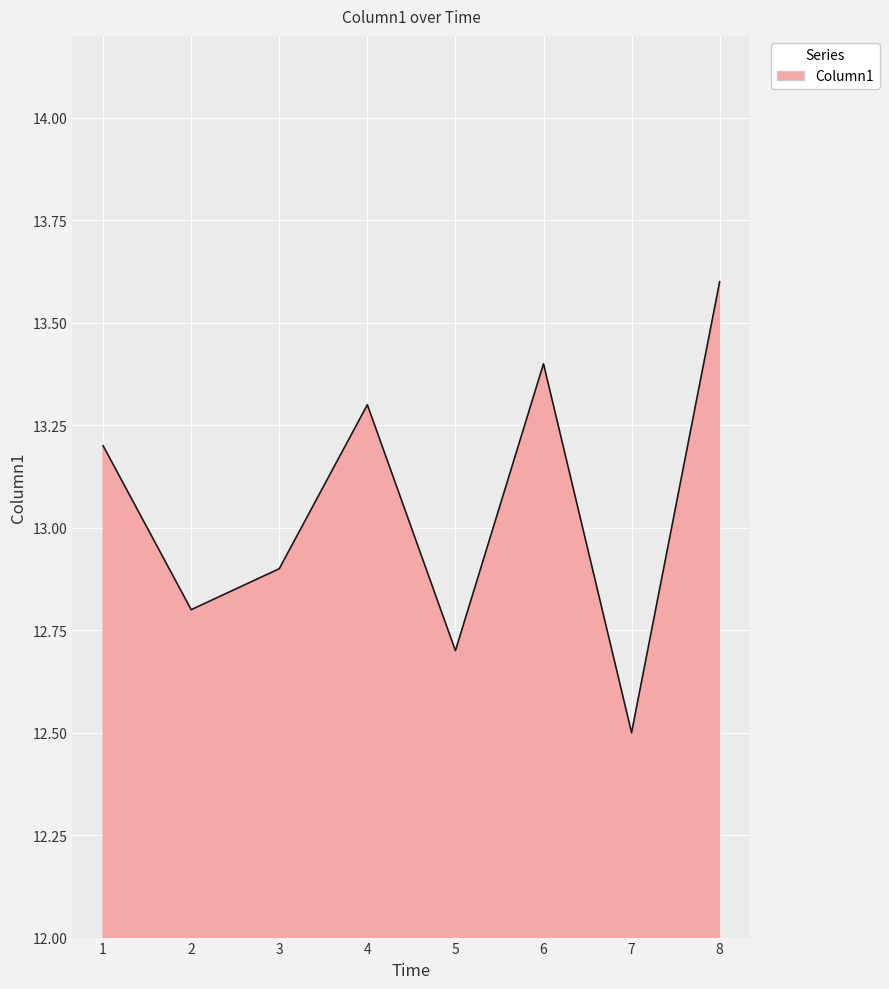

True or false: the data has more than 2 interior local peaks.

False